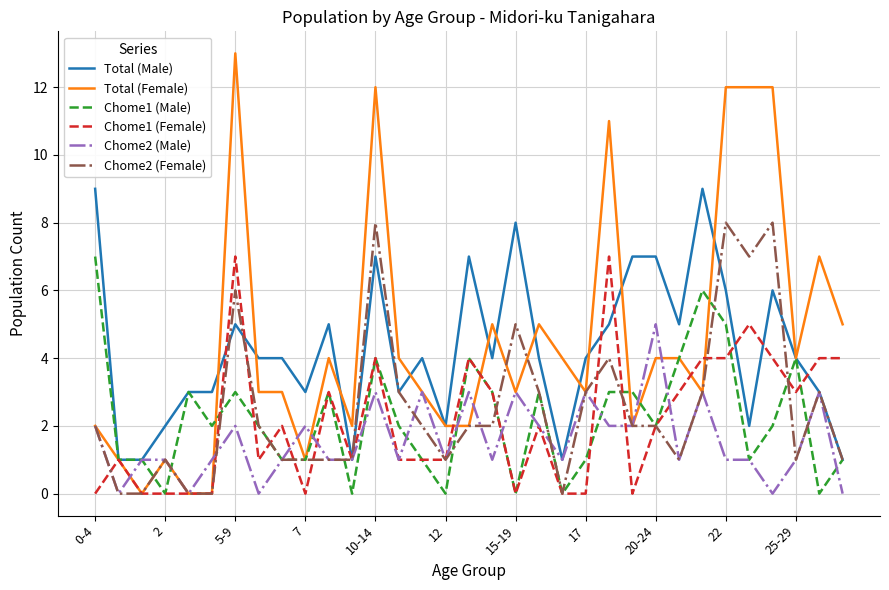

Does the chart display data point markers on the line(s)?

No